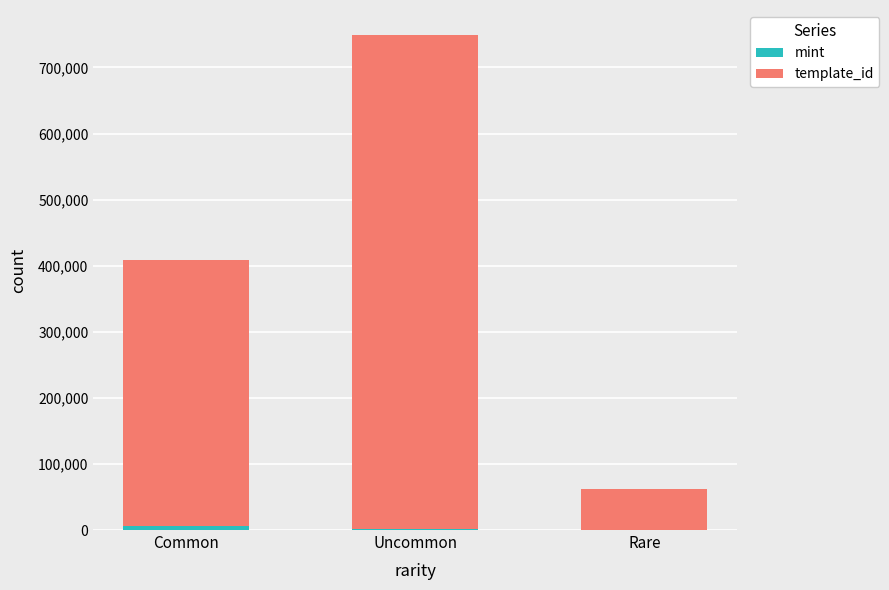

At which category is the sum across all series the highest?

Uncommon